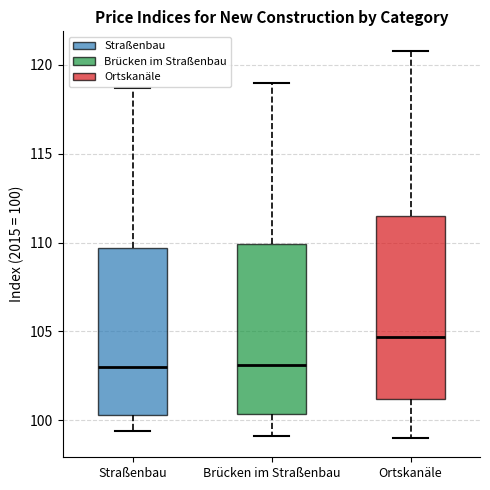

Reading left to right, read every box against the y-axis: the position of its median line, the range the box covers, and the ends of its whiskers. The values are not printed on the chart, so give them approximately, as read against the axis.

Straßenbau: median 103.0, box 100.5 to 109.5, whiskers 99.5 to 118.5
Brücken im Straßenbau: median 103.0, box 100.5 to 110.0, whiskers 99.0 to 119.0
Ortskanäle: median 104.5, box 101.0 to 111.5, whiskers 99.0 to 121.0